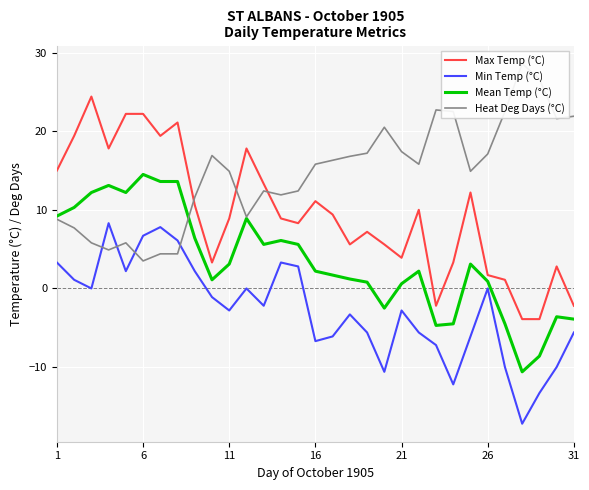

True or false: Max Temp (°C) and Min Temp (°C) cross at least once.

False